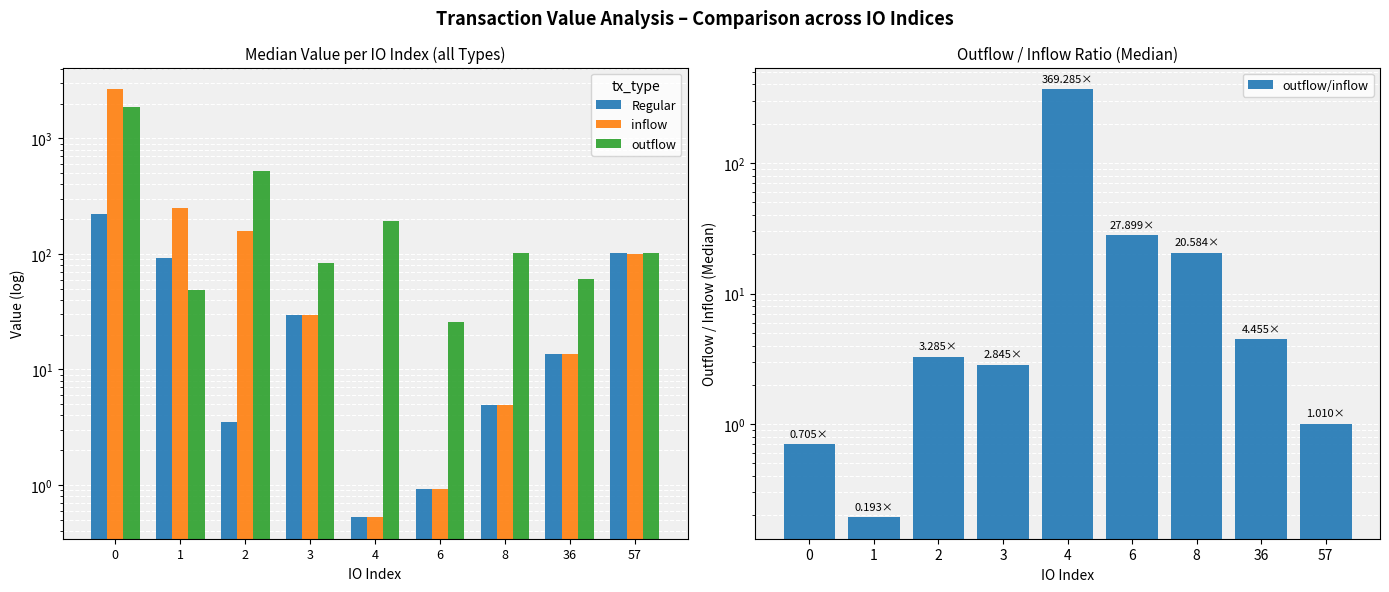

Reading right to left, what are all the values shown in this chart?

Regular: 57=101.4	36=13.6	8=4.9	6=0.9	4=0.5	3=29.3	2=3.5	1=92.7	0=219.3
inflow: 57=100.1	36=13.6	8=4.9	6=0.9	4=0.5	3=29.3	2=158.0	1=250.8	0=2674.0
outflow: 57=101.1	36=60.4	8=101.8	6=25.9	4=194.0	3=83.4	2=519.2	1=48.5	0=1885.4
outflow/inflow: 57=1.0	36=4.5	8=20.6	6=27.9	4=369.3	3=2.8	2=3.3	1=0.2	0=0.7